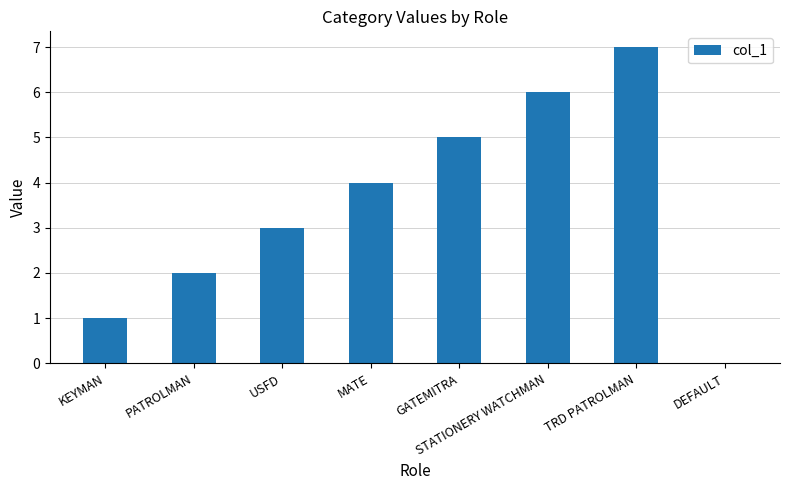

Are the bars horizontal?

No